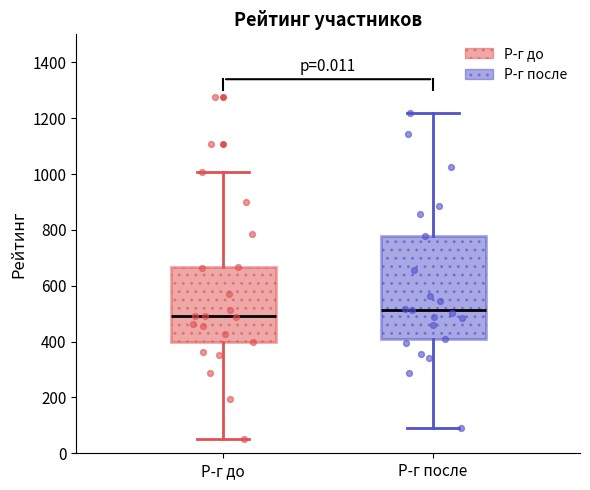

Reading left to right, transcribe this box plot: for each box, give where its median line is, the range the box spans, and where its two whiskers end, as read against the y-axis. The values are not printed on the chart, so give them approximately, as read against the axis.

Р-г до: median 500, box 400 to 660, whiskers 60 to 1000
Р-г после: median 520, box 420 to 780, whiskers 100 to 1220